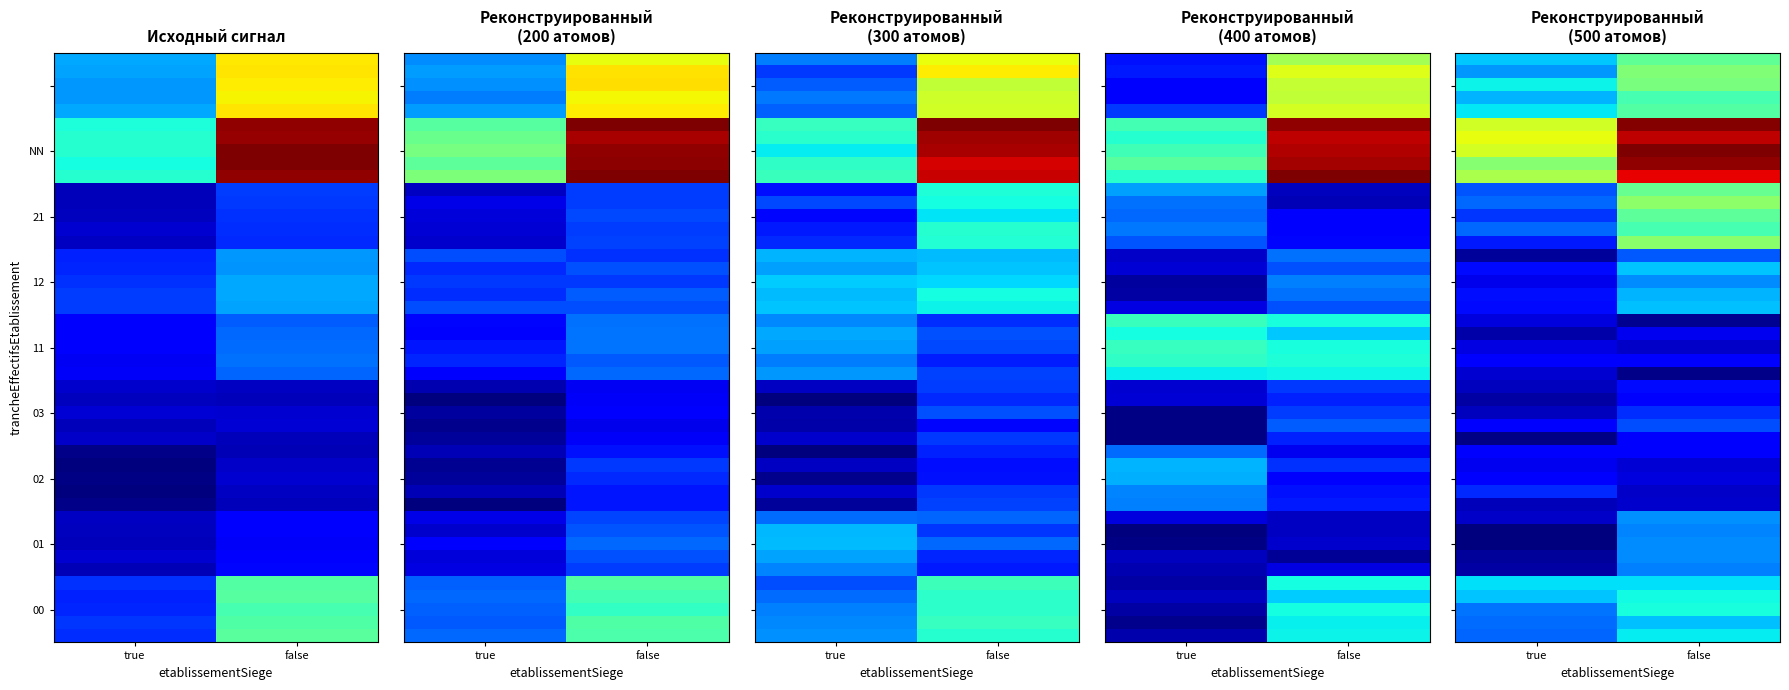

Is the value of 12 at true greater than the value of 00 at true?

No